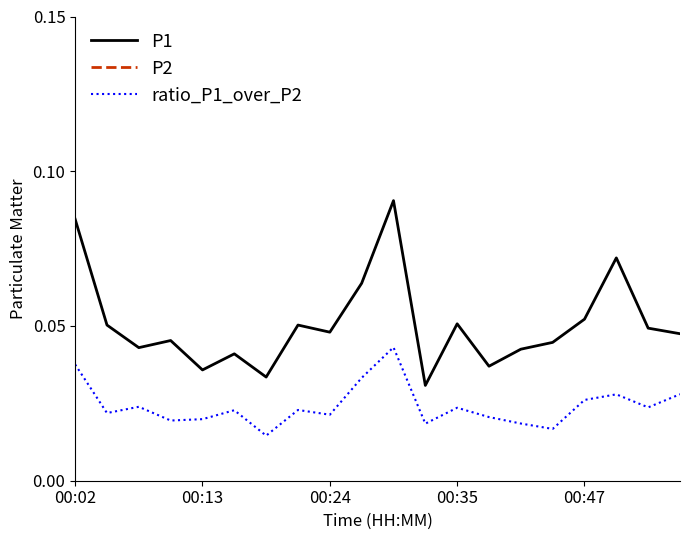

In P2, how many points are higher than both neighbors (excluding endpoints)?

8